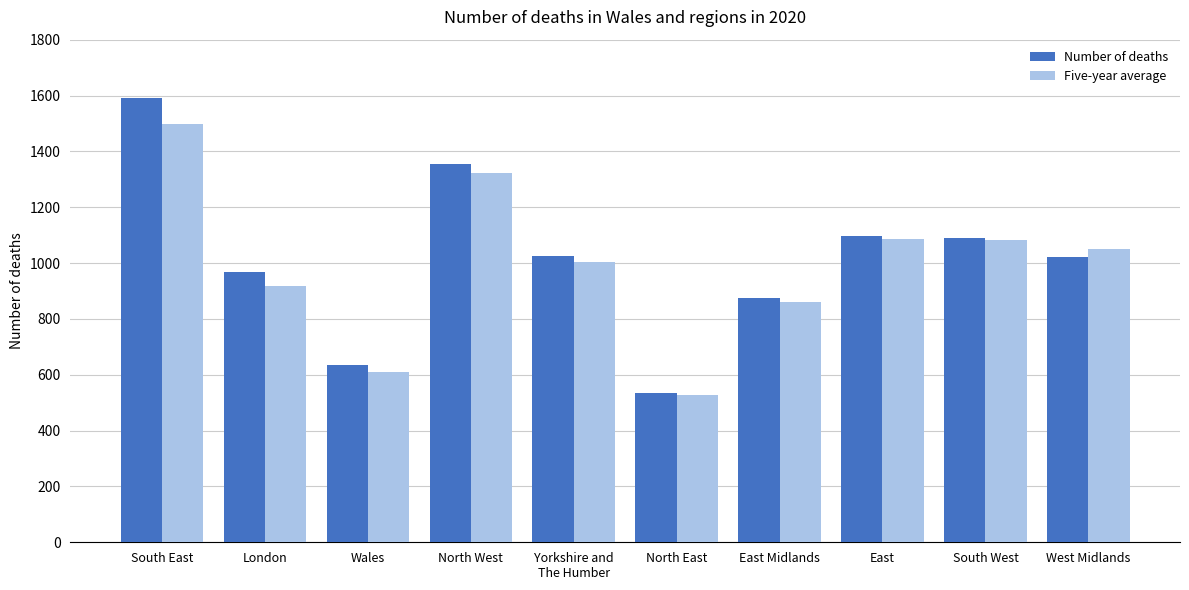

What is the label of the 3rd bar from the left?

Wales